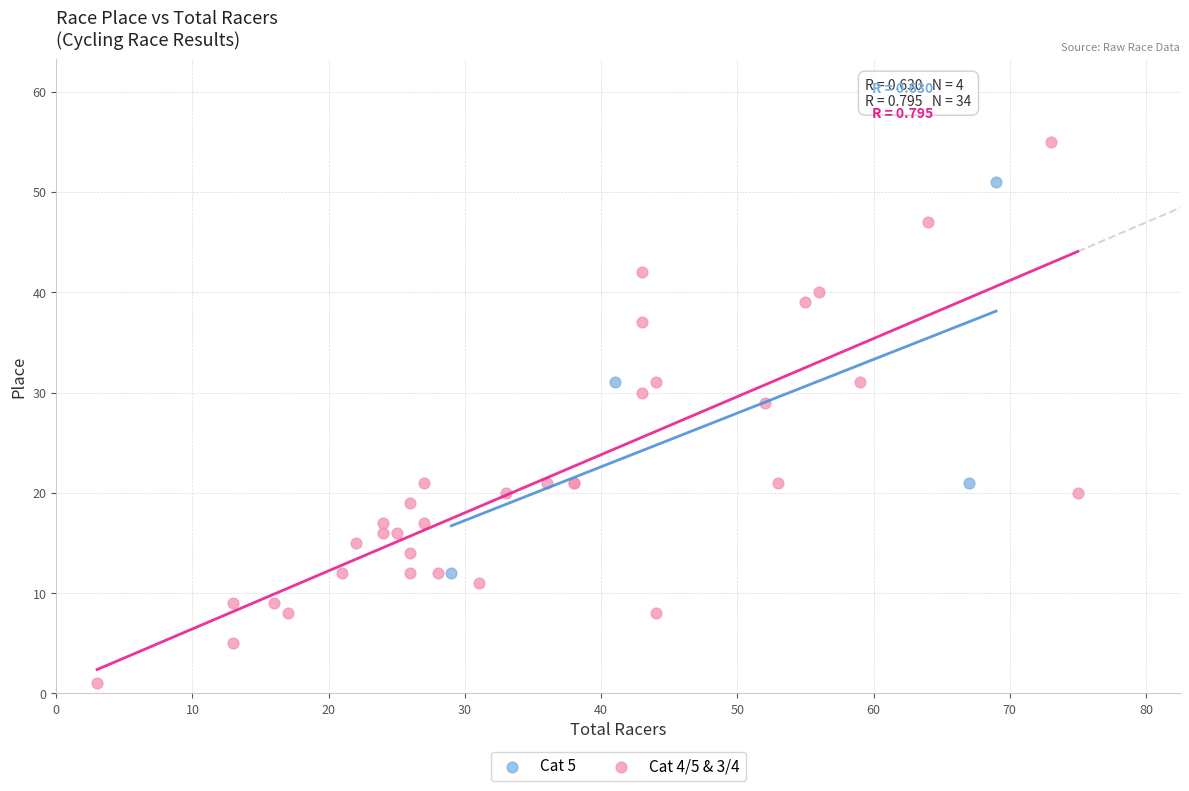

Which series reaches the maximum Y coordinate?

Cat 4/5 & 3/4